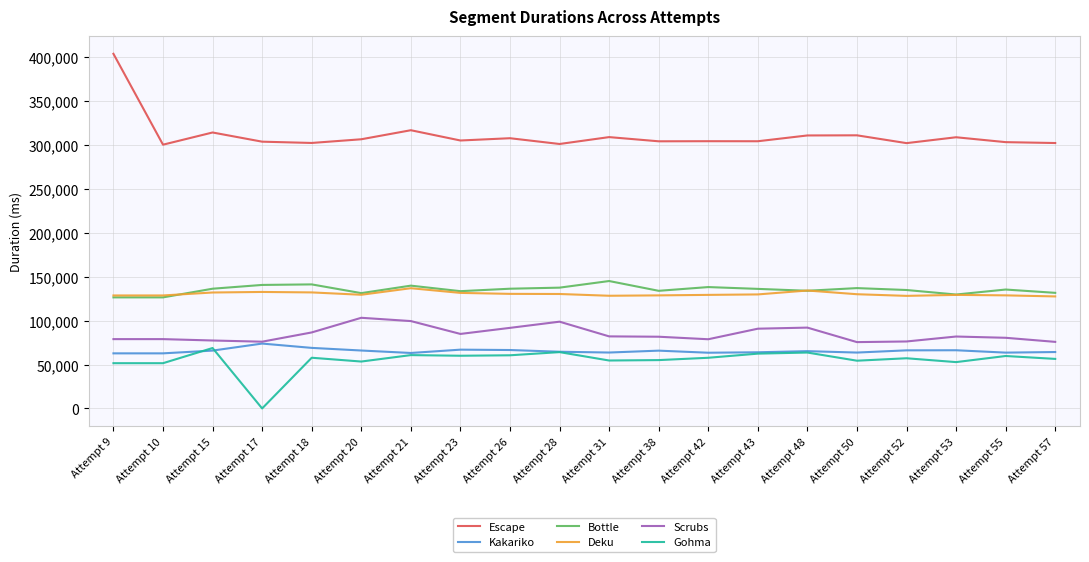

What is the maximum value shown in the chart?

403635